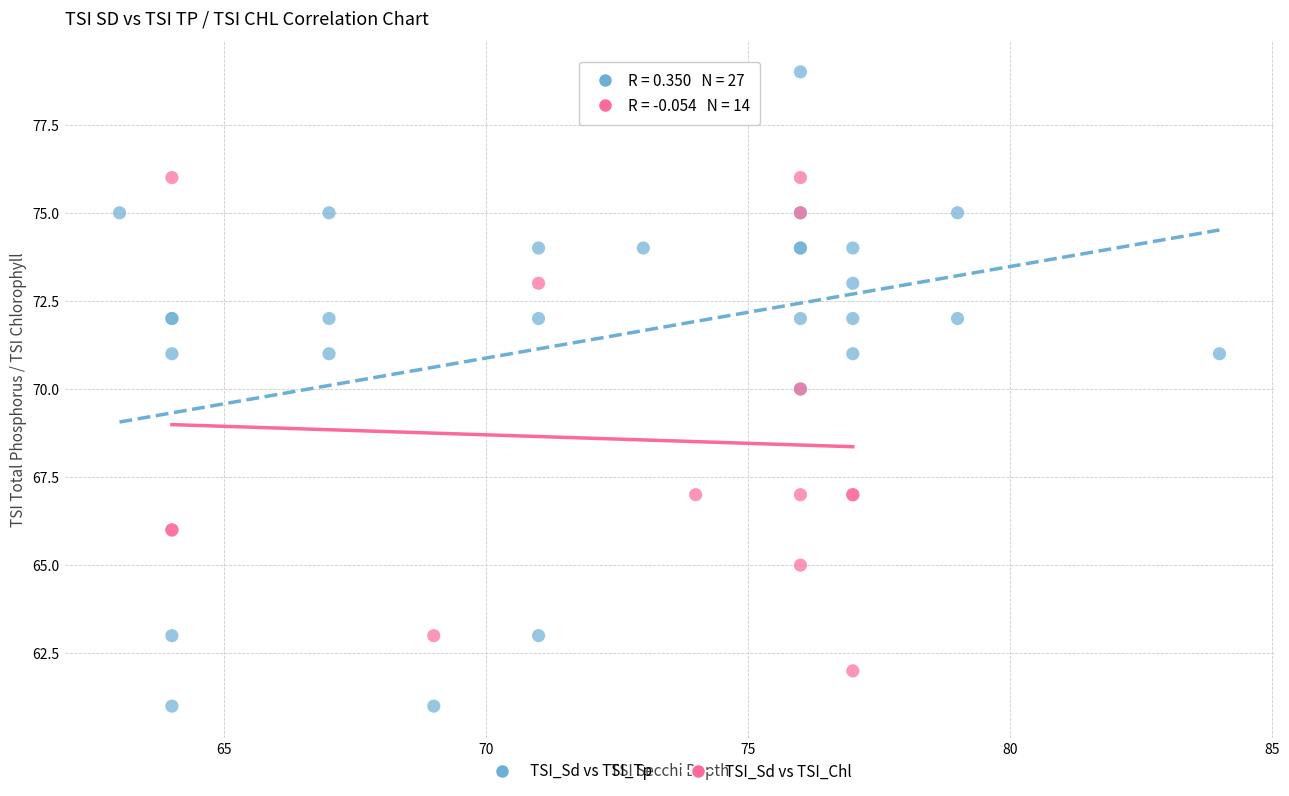

Which series reaches the maximum Y coordinate?

TSI_Sd vs TSI_Tp